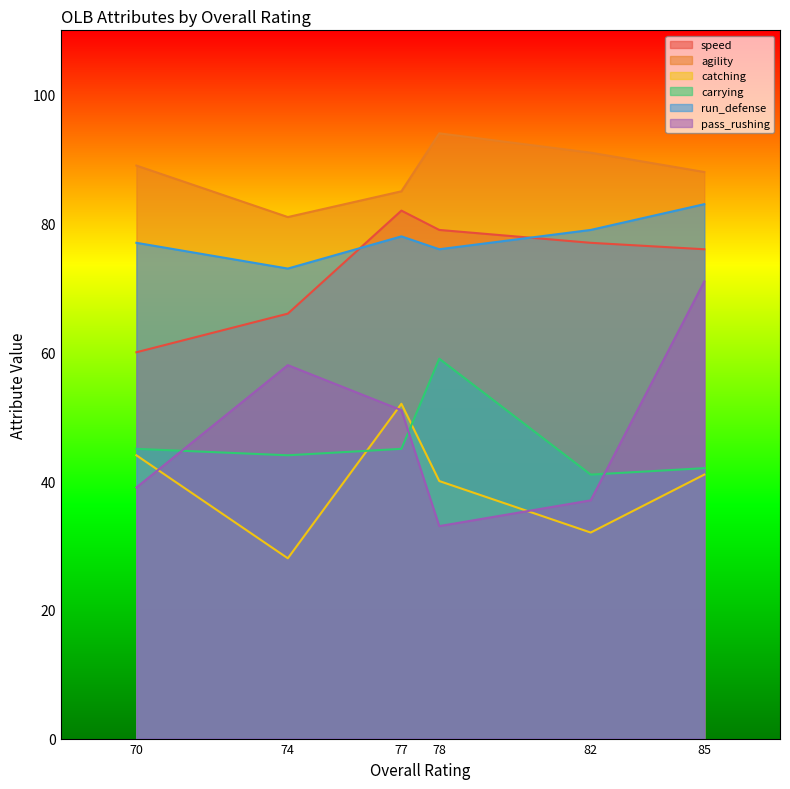

The speed series shows 60 at 70. True or false?

True